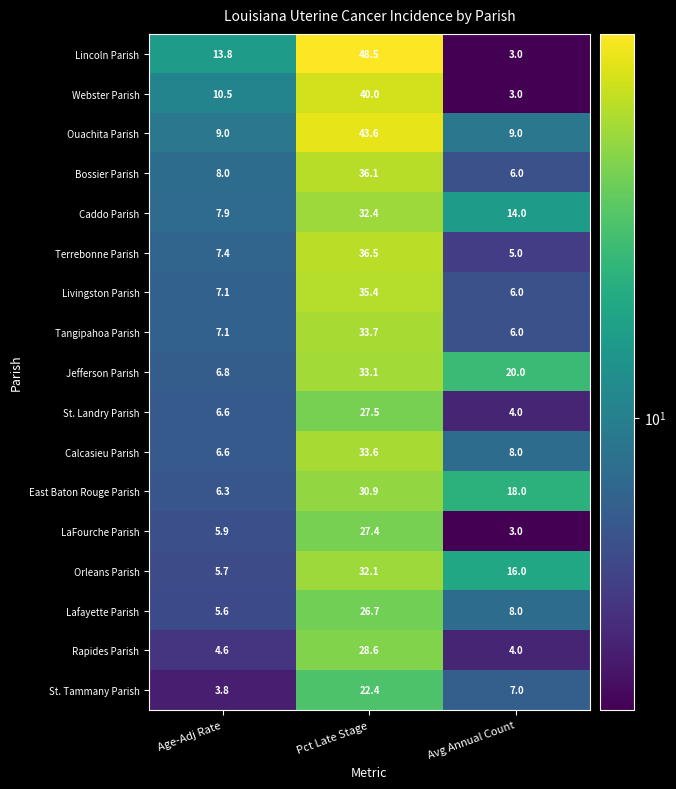

Which series has the largest range (max minus min)?

Lincoln Parish